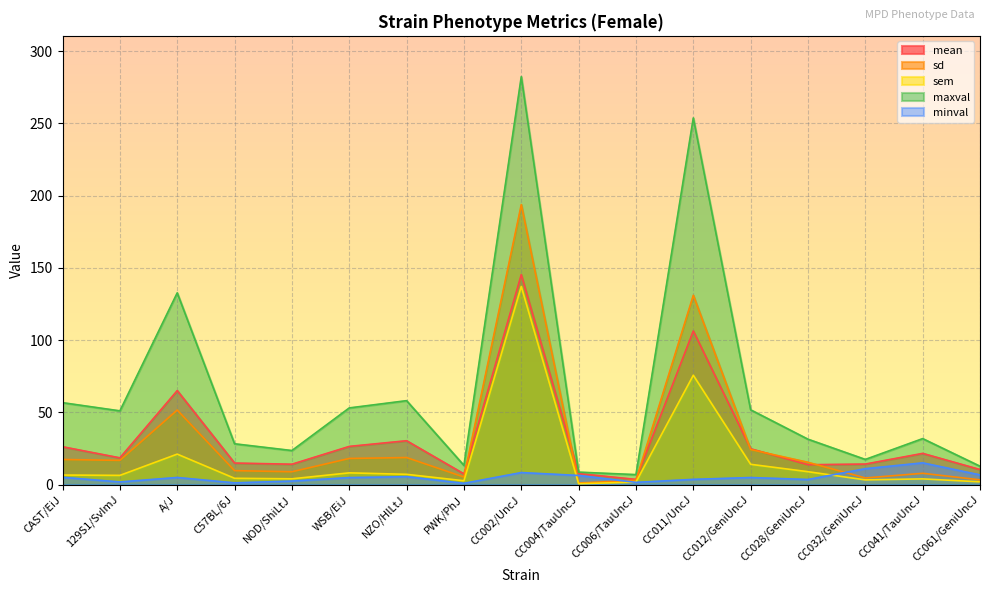

How many lines are shown in the chart?

5